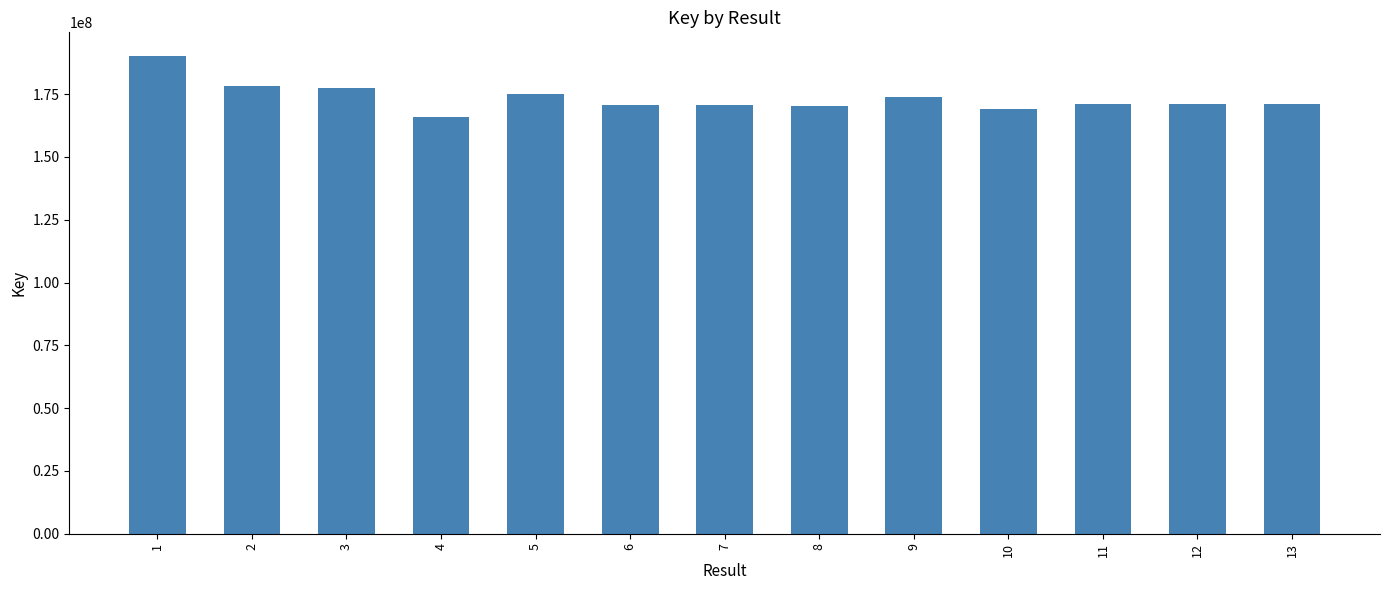

What is the difference between the maximum and minimum values?

24256336